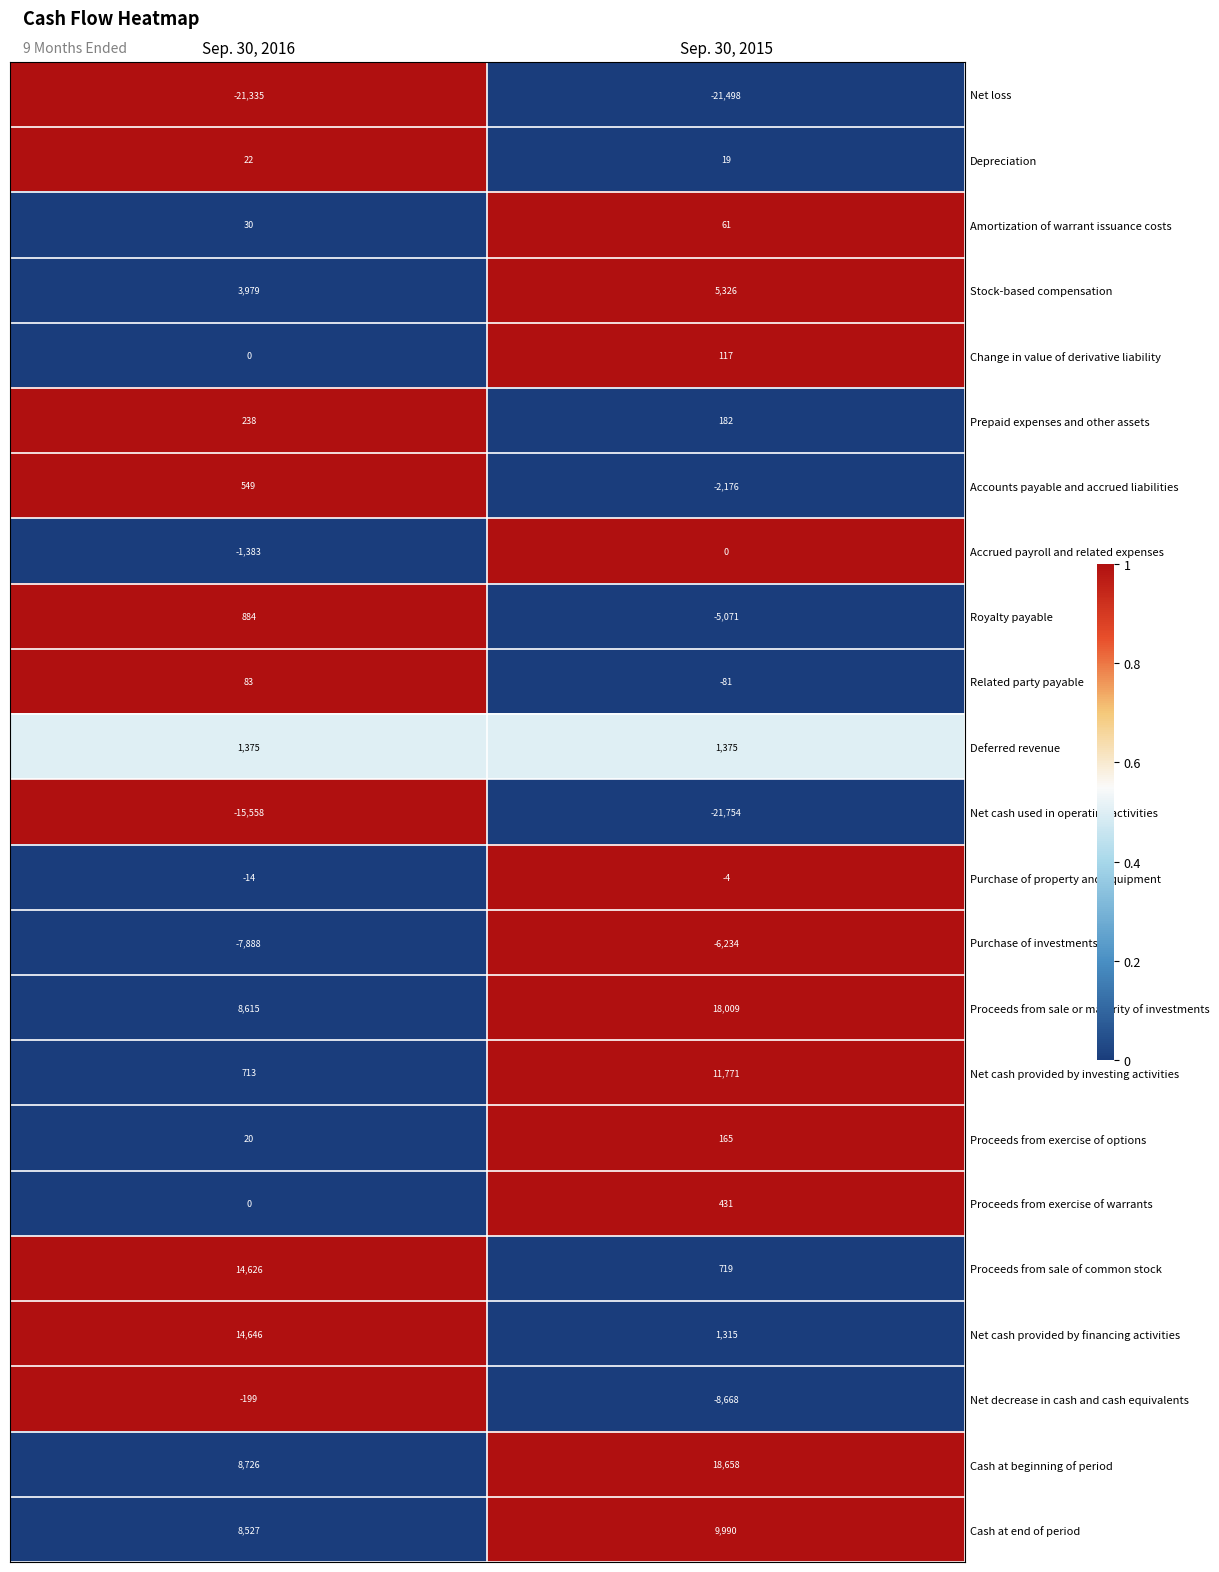

What is the total value across all series at Sep. 30, 2015?

2652